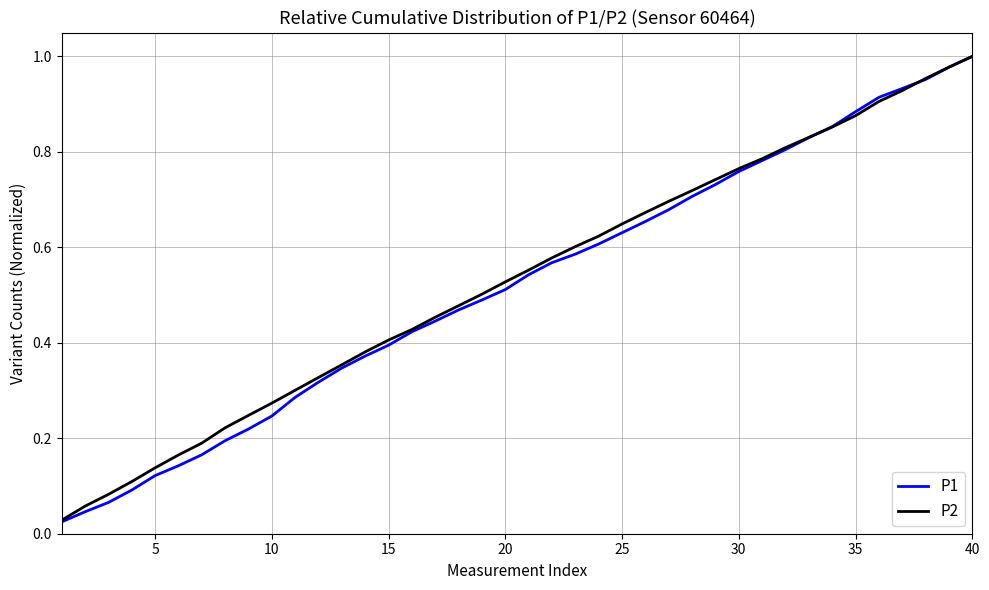

Which series has the widest spread of values?

P1